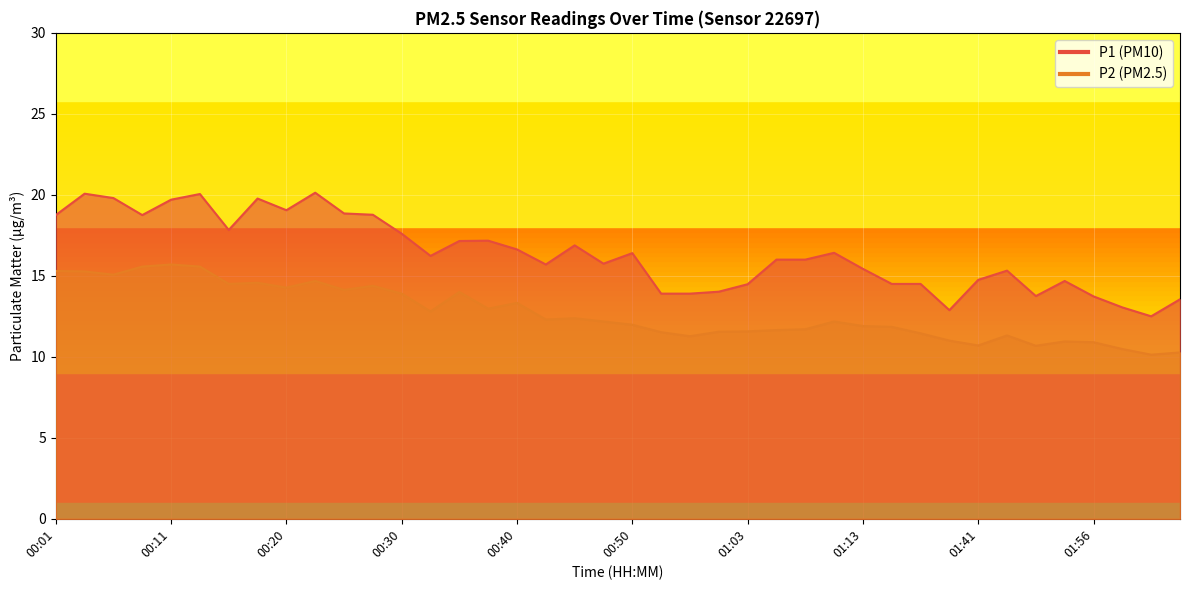

Is the value of P2 at 01:38 greater than the value of P1 at 00:58?

No